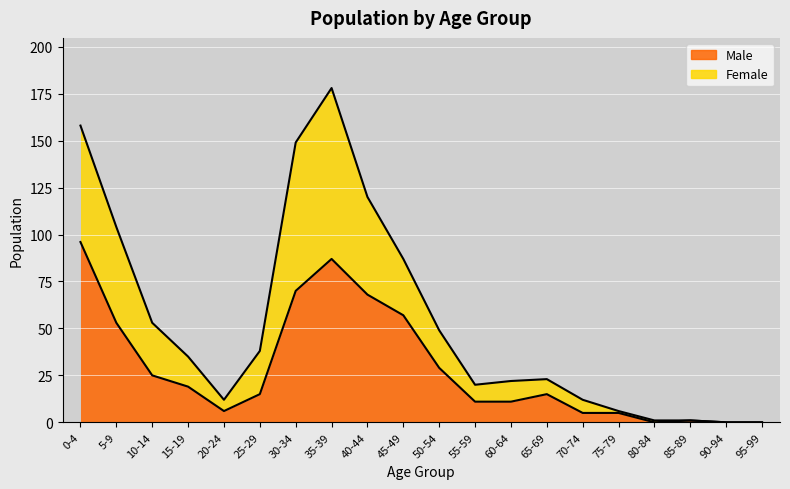

Where does the Male series first go above 15?

0-4